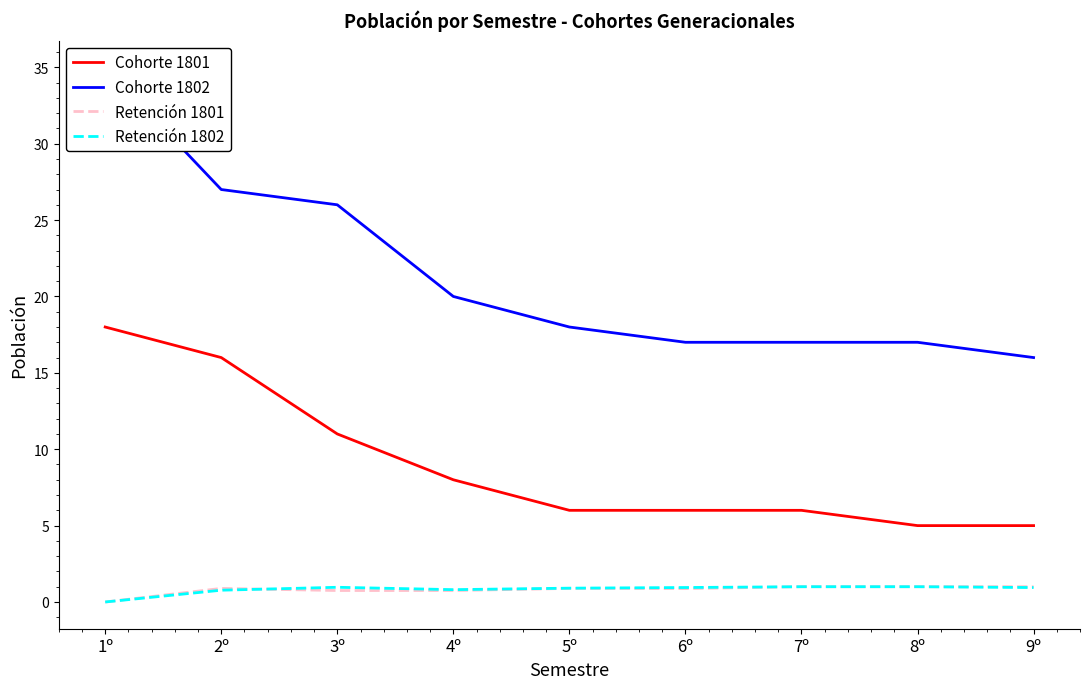

True or false: Cohorte 1802 and Retención 1802 intersect in this chart.

False